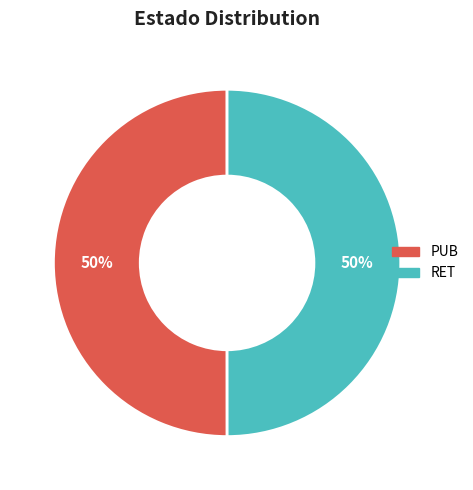

What percentage is the RET slice, to the nearest percent?

50%